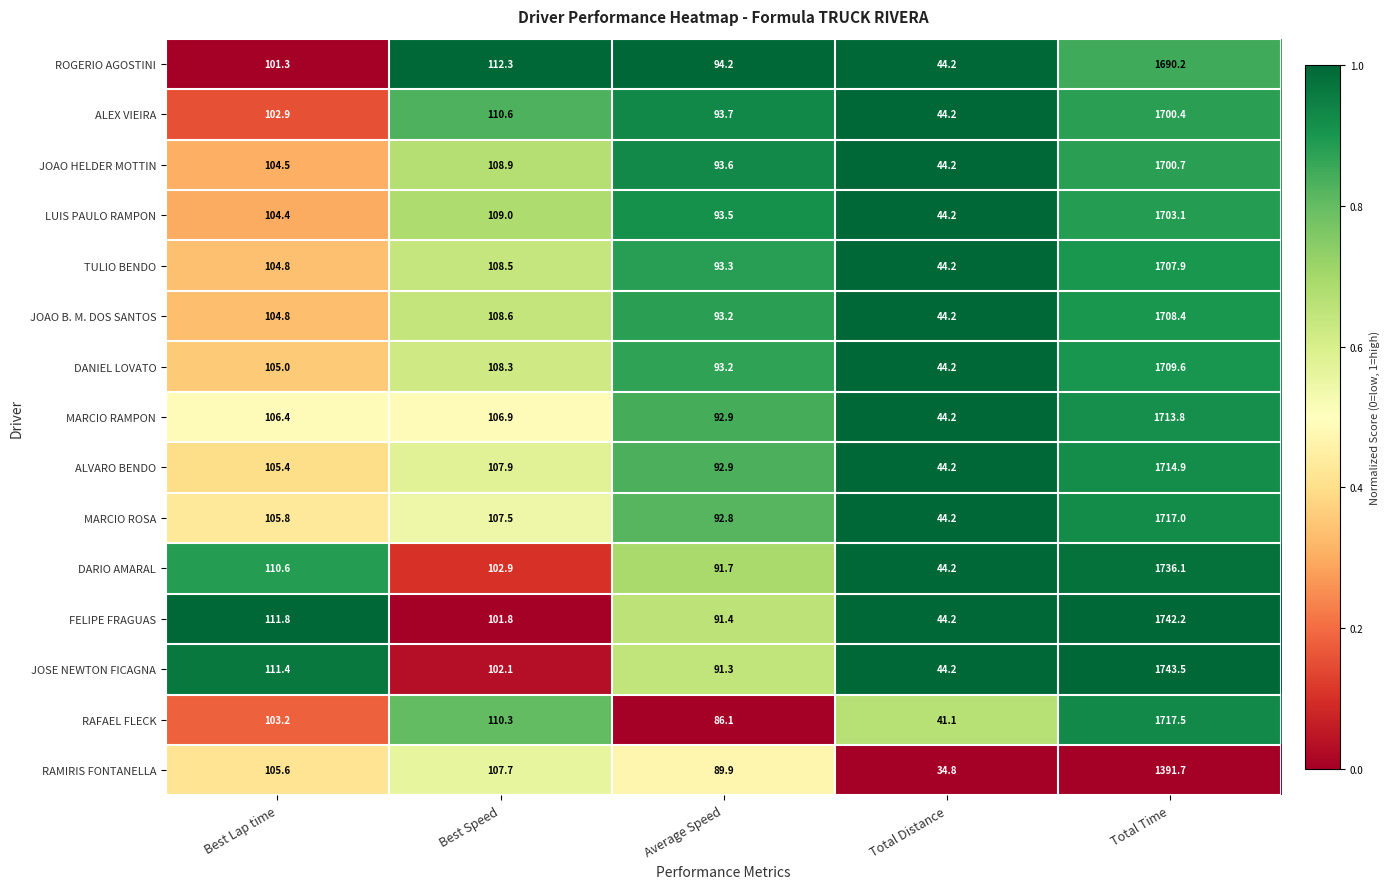

What is the greatest value displayed?

1743.5